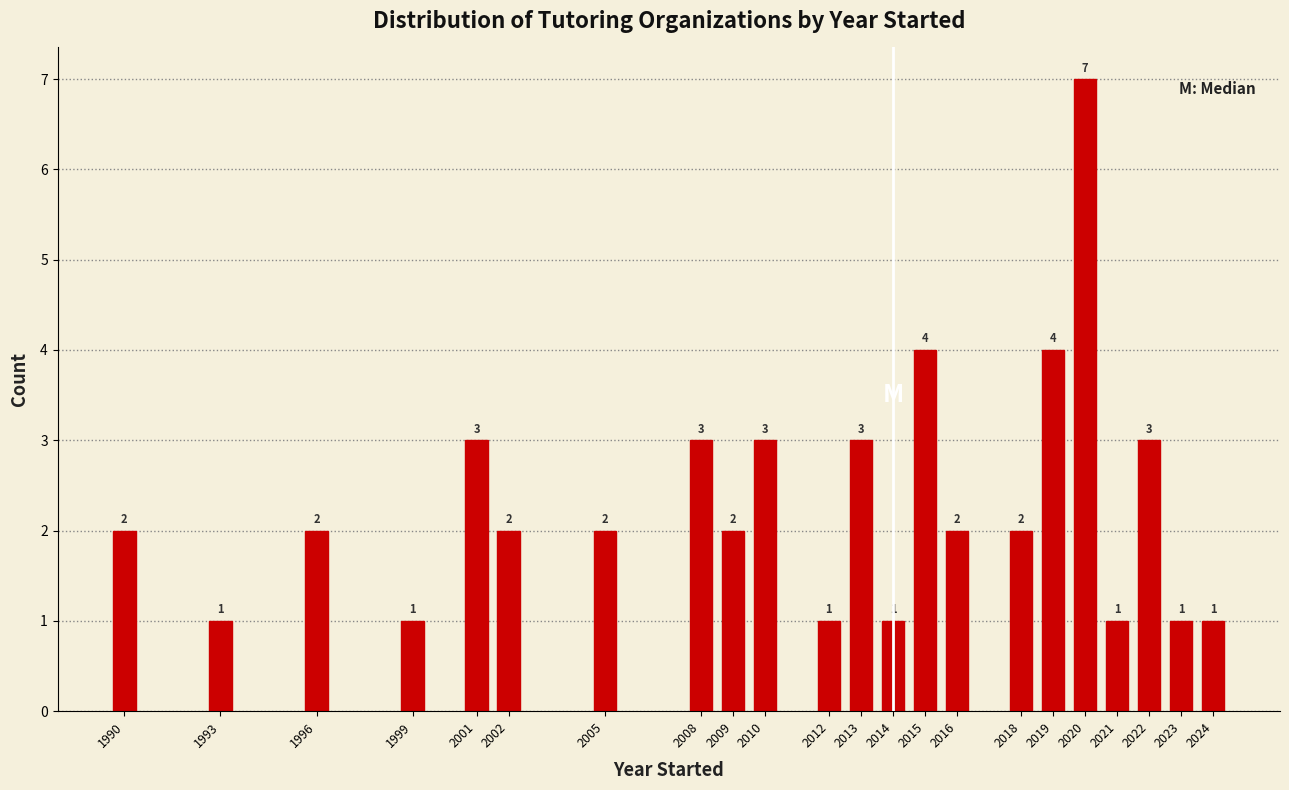

Reading left to right, what are all the values shown in this chart?

1990=2	1993=1	1996=2	1999=1	2001=3	2002=2	2005=2	2008=3	2009=2	2010=3	2012=1	2013=3	2014=1	2015=4	2016=2	2018=2	2019=4	2020=7	2021=1	2022=3	2023=1	2024=1